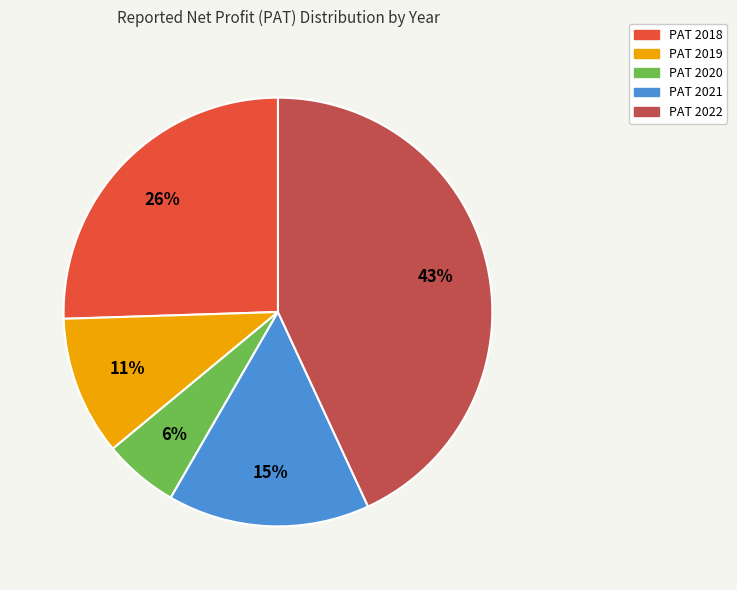

Count the number of slices in the pie.

5